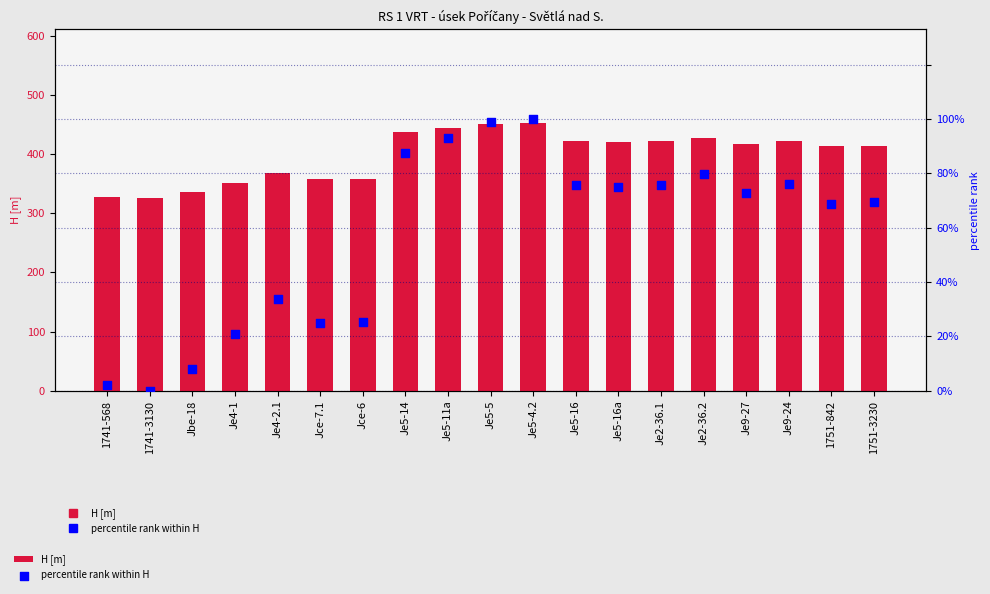

What are all the series names shown in the legend?

H [m], percentile rank within H